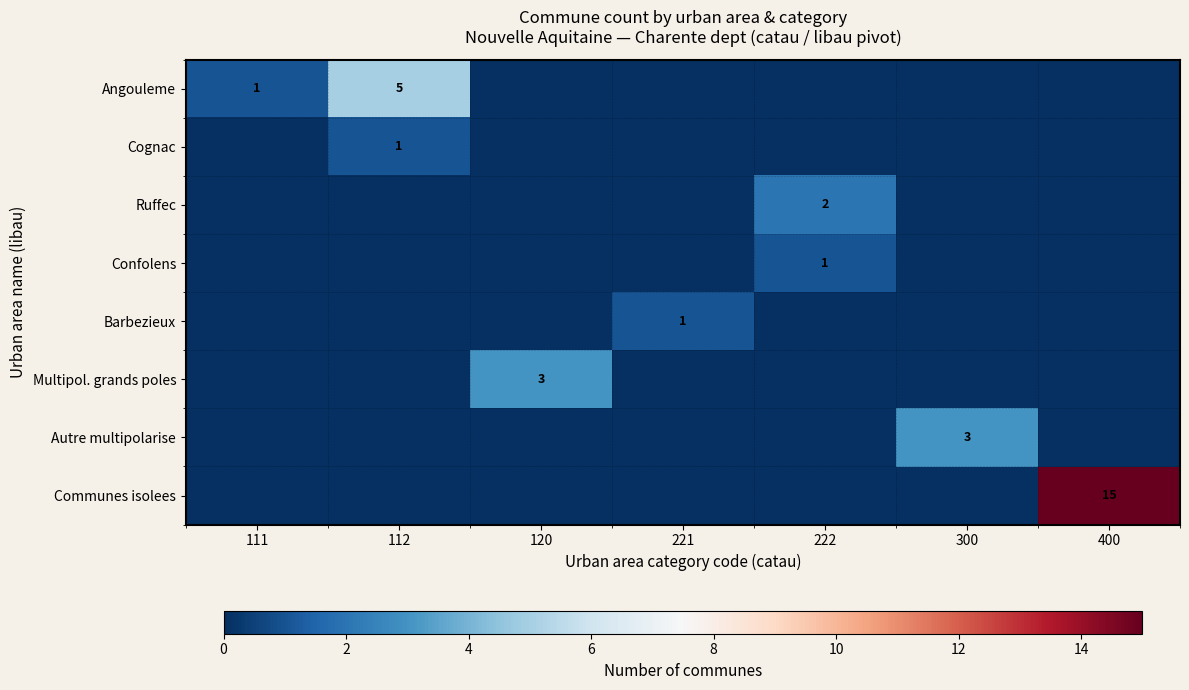

True or false: Communes isolees has a value of 21 at 400.

False